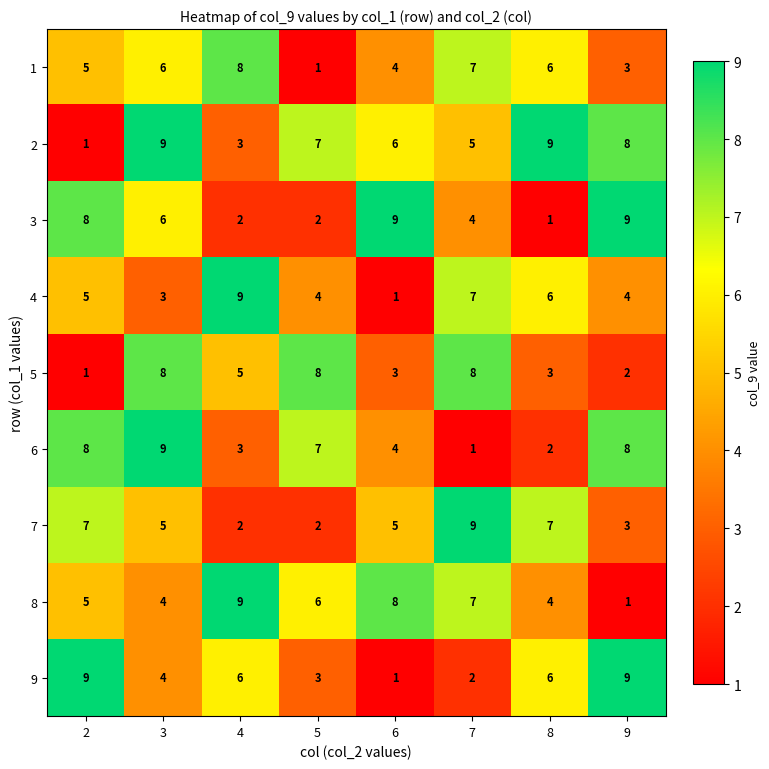

Which series changed the most between 3 and 9?

5